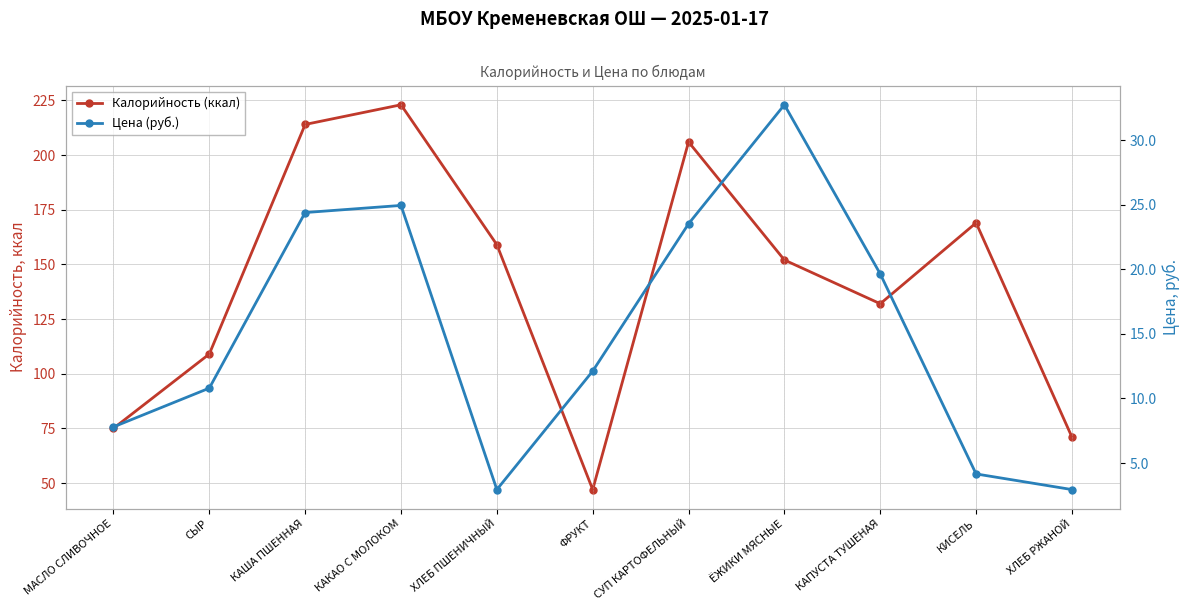

What is the label of the 1st point from the left?

МАСЛО СЛИВОЧНОЕ